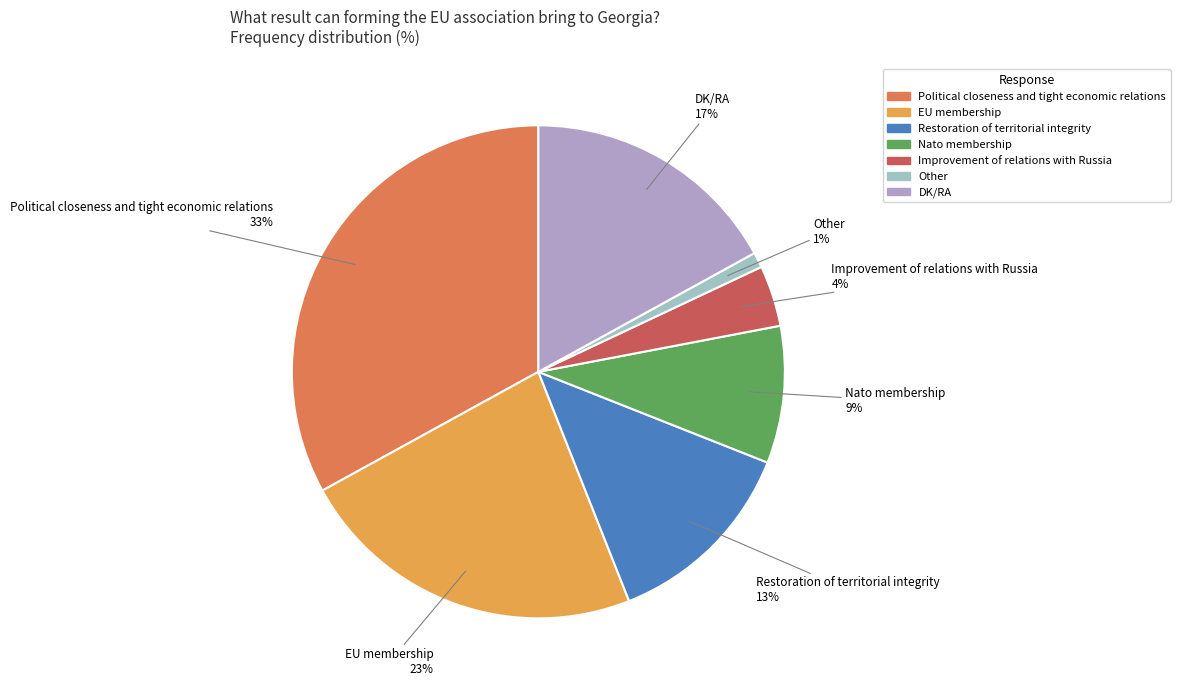

Is there a majority slice in this chart?

No